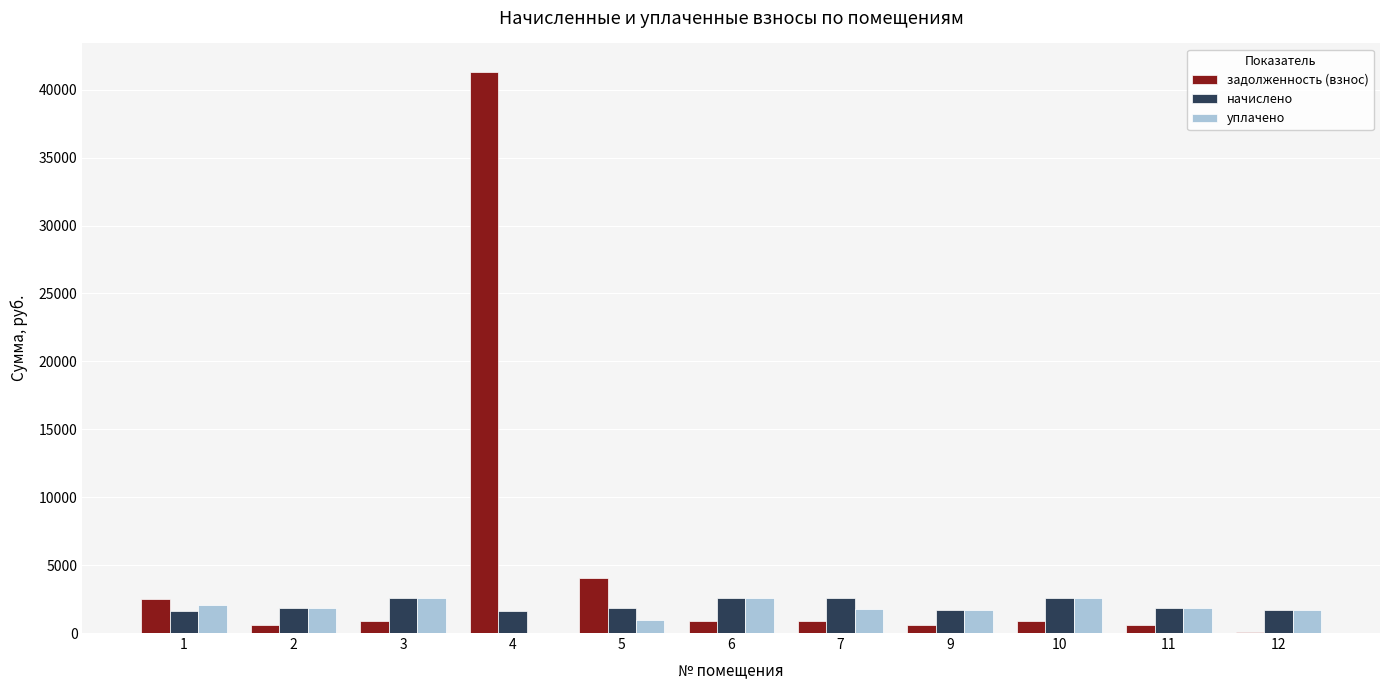

True or false: задолженность (взнос) has a value of 883.5 at 7.

True